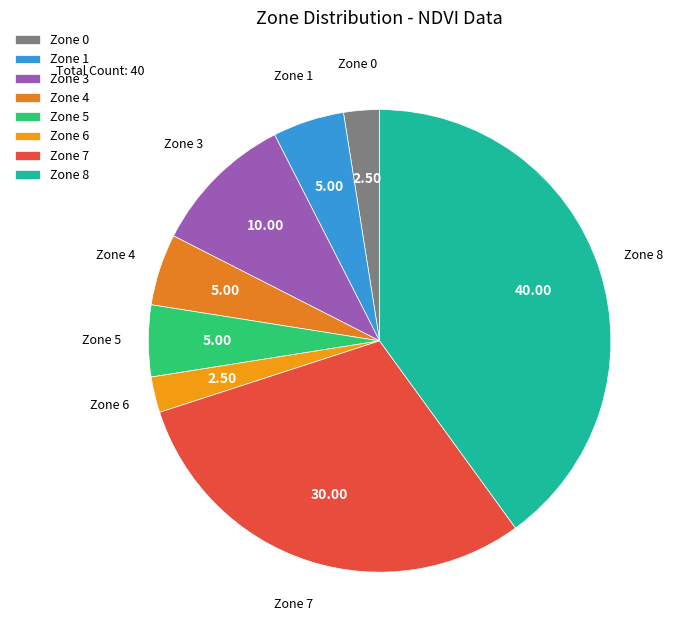

Combined, do Zone 5 and Zone 3 account for over 50%?

No